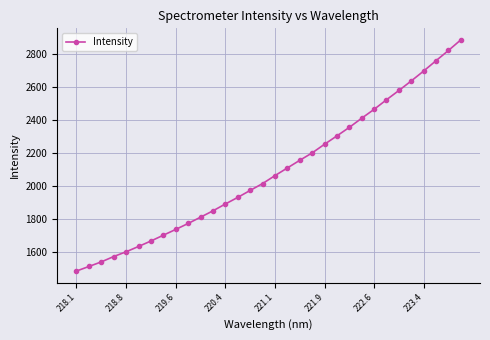

How many data points are above 2061?

16